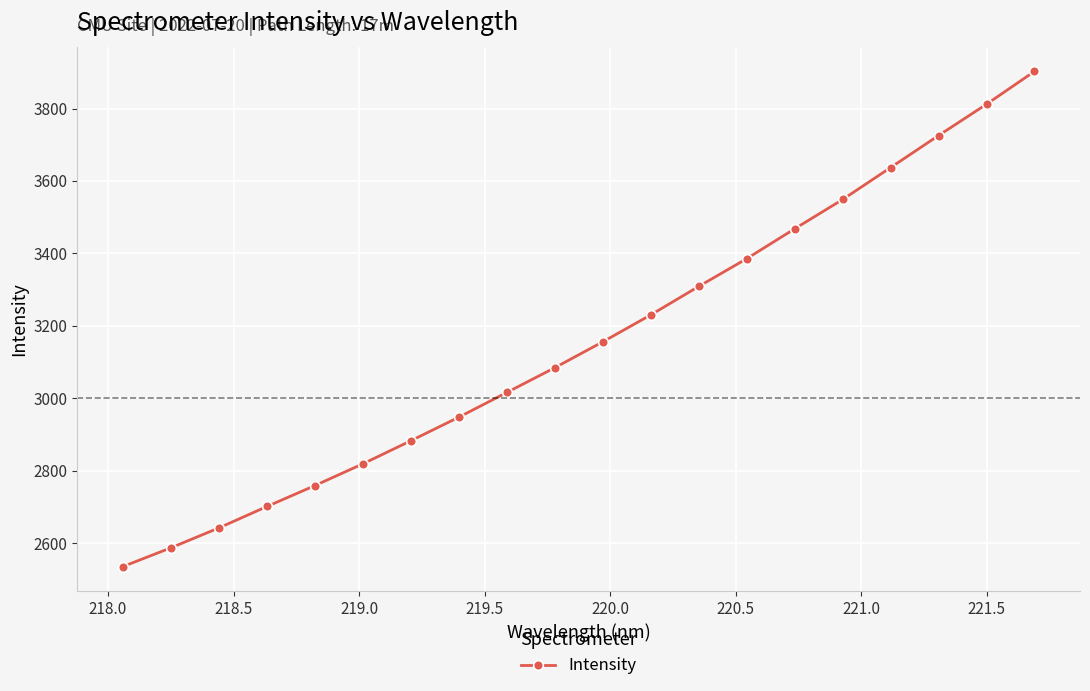

What is the value of the 12th point from the left?

3230.4